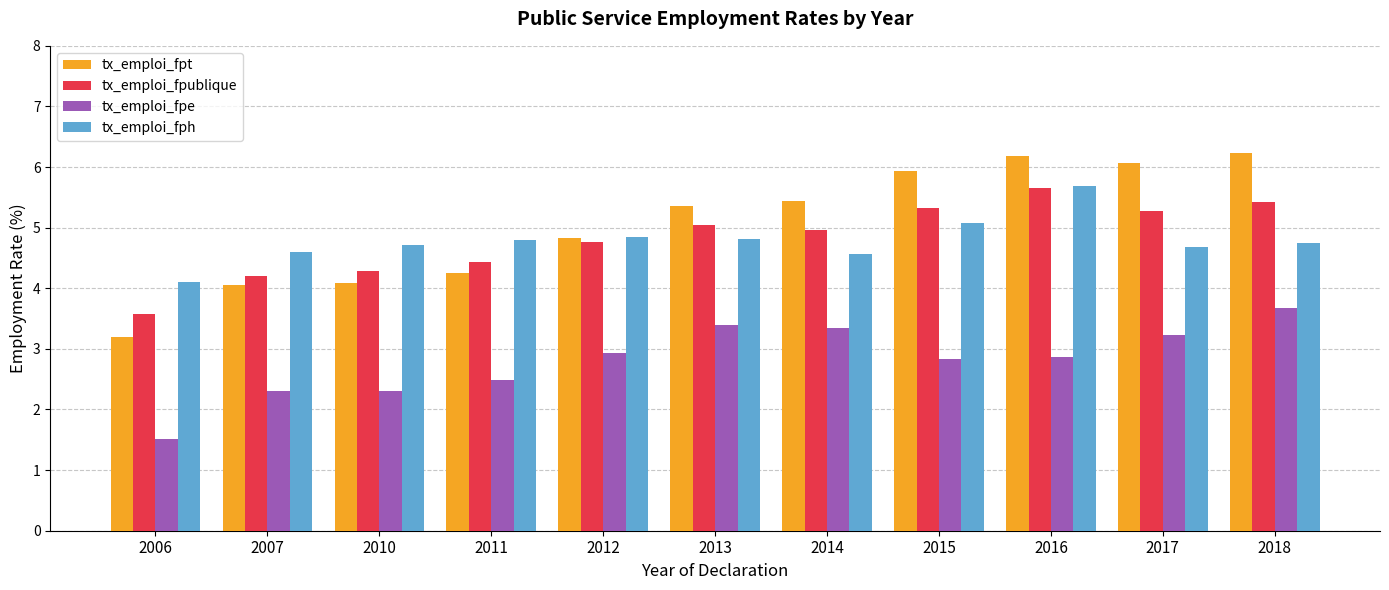

What is the sum of the tx_emploi_fpt values at 2010 and 2014?

9.5